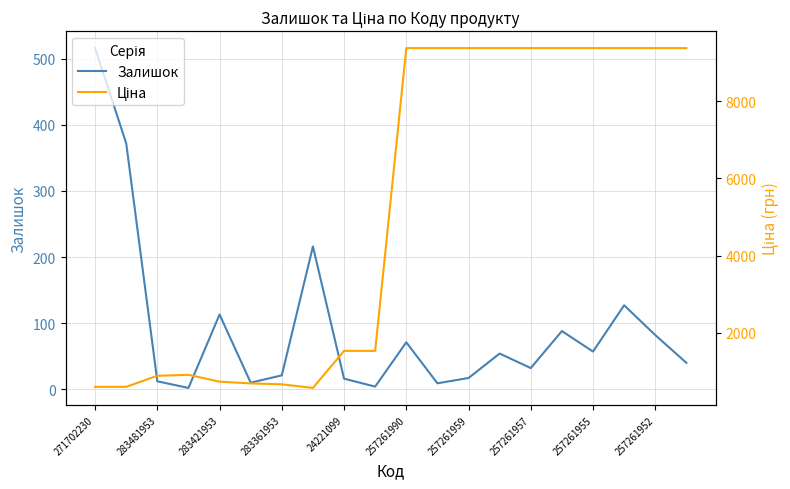

Reading left to right, transcribe all the data shown in this chart.

Залишок: 516.0	372.0	12.0	2.0	113.0	10.0	21.0	216.0	16.0	4.0	71.0	9.0	17.0	54.0	32.0	88.0	57.0	127.0	82.0	40.0
Ціна: 593.8	593.8	882.1	905.5	728.8	683.2	659.8	566.2	1526.8	1526.8	9379.3	9379.3	9379.3	9379.3	9379.3	9379.3	9379.3	9379.3	9379.3	9379.3